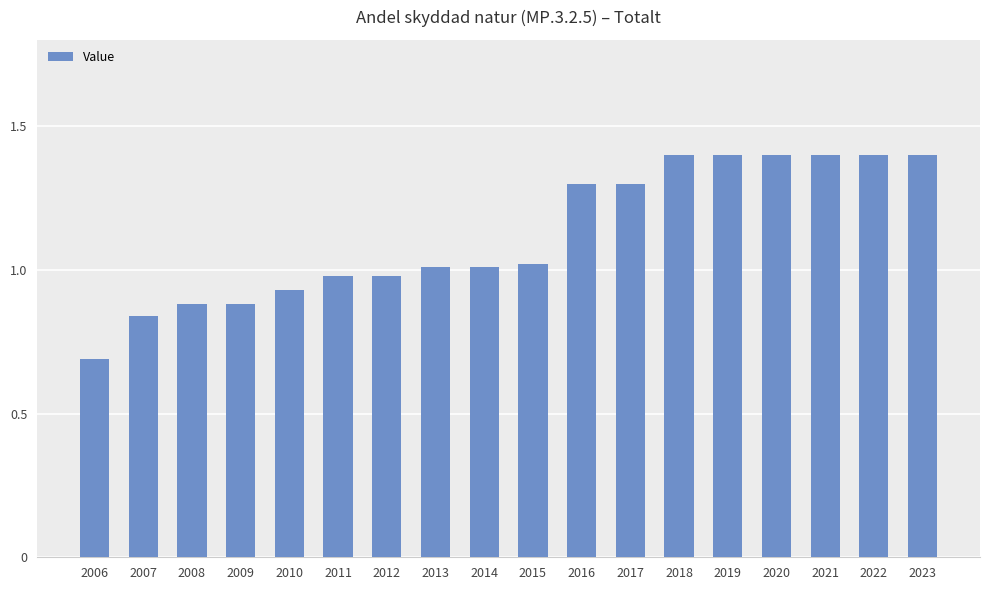

Is it true that the value at 2012 is 1.0?

True